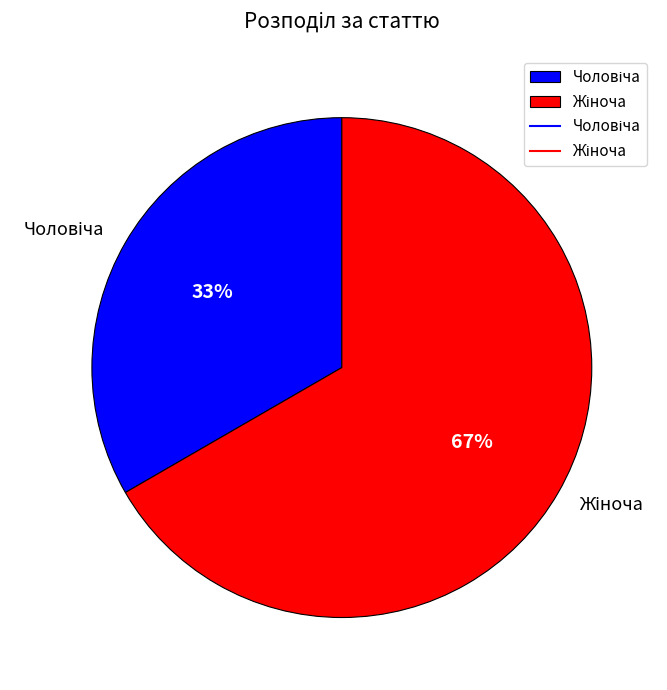

To the nearest percent, what is the average slice percentage?

50%